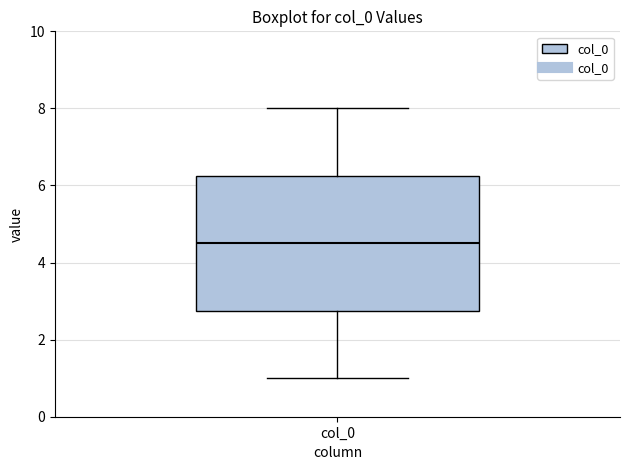

Where does the upper whisker of the box for col_0 end on the y-axis? The values are not printed on the chart, so give them approximately, as read against the axis.

8.0